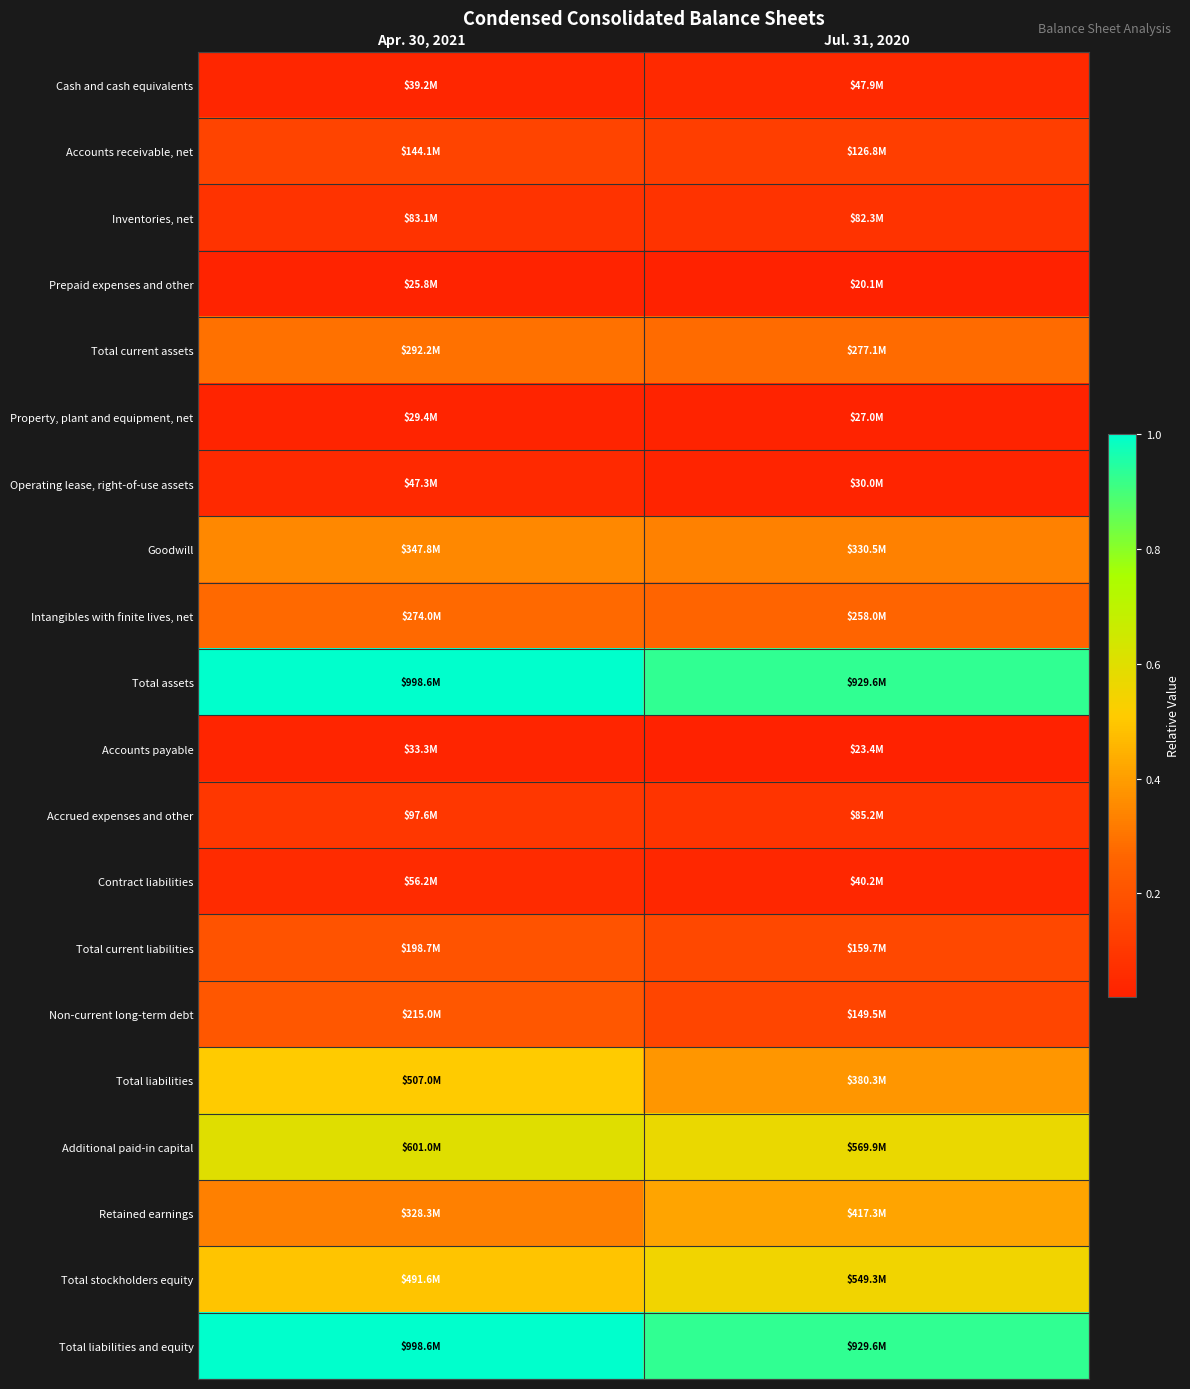

Which has a higher value, Jul. 31, 2020 or Apr. 30, 2021?

Jul. 31, 2020